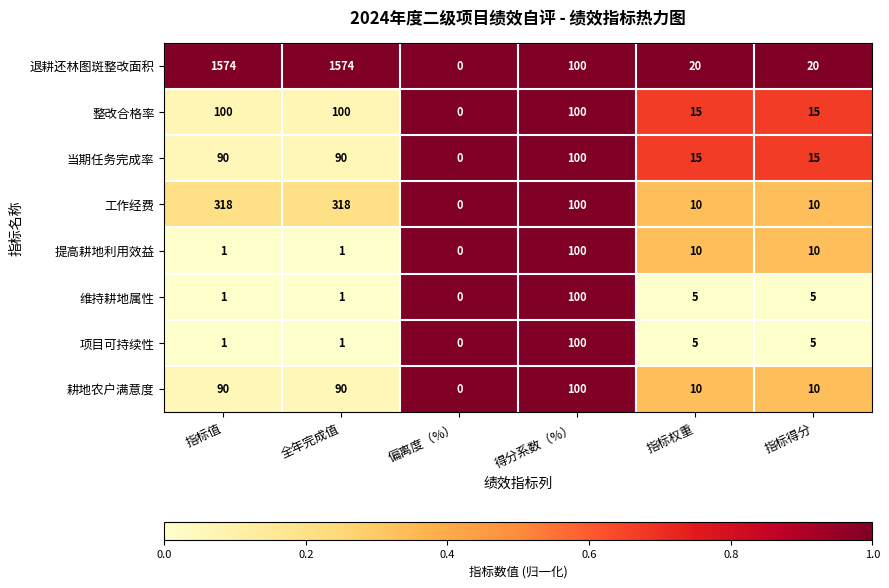

Is it true that 退耕还林图斑整改面积 equals 14 at 指标权重?

False